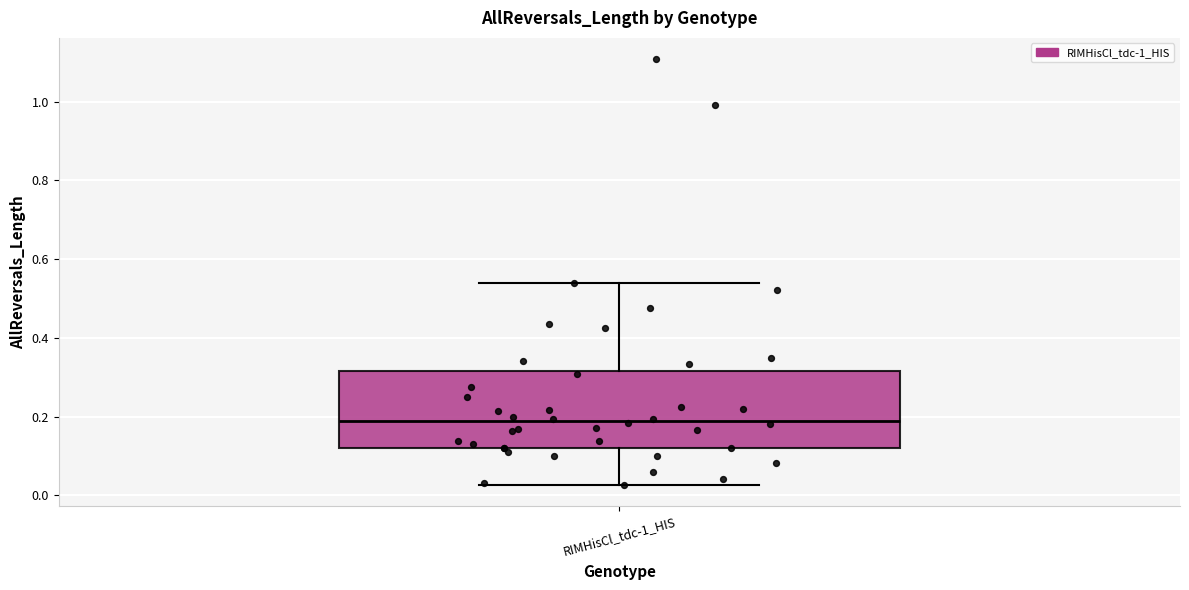

Where does the median line of the box for RIMHisCl_tdc-1_HIS sit on the y-axis? The values are not printed on the chart, so give them approximately, as read against the axis.

0.18